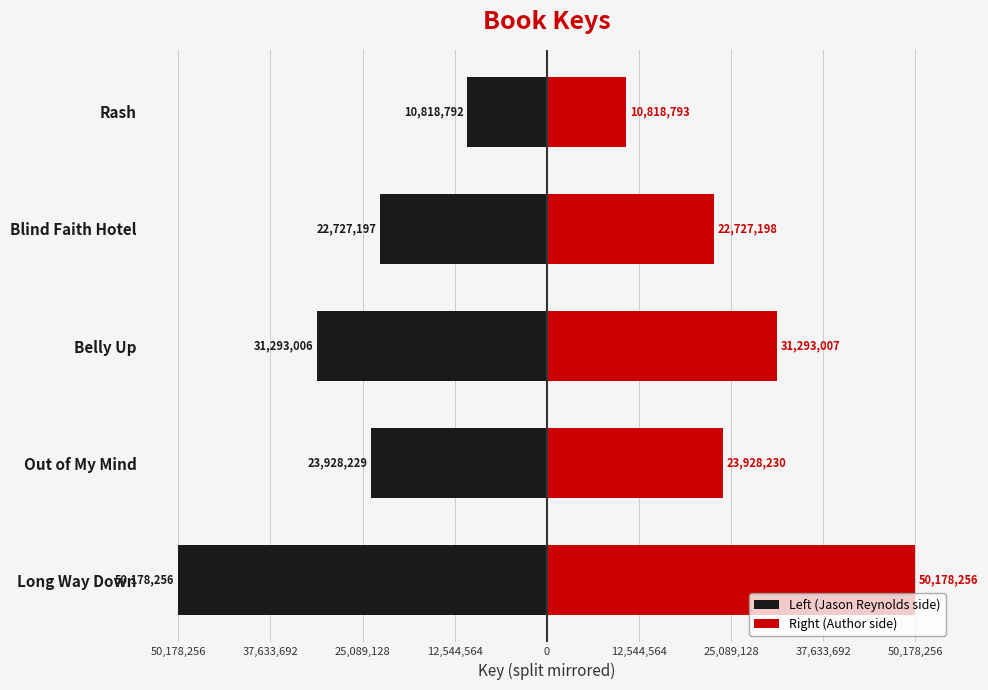

Rank the series by their maximum value, from highest to lowest.

Right (Author side), Left (Jason Reynolds side)